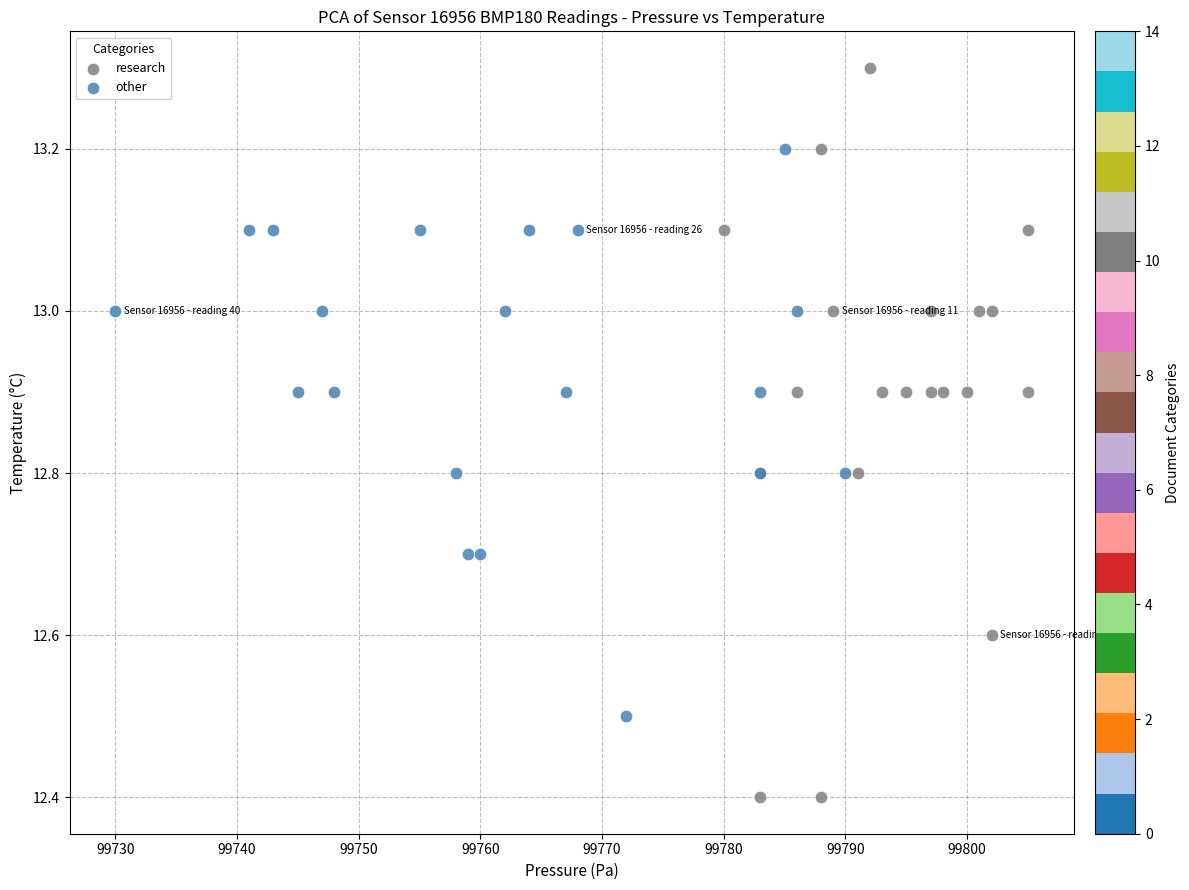

Which series contains the highest Y value?

research